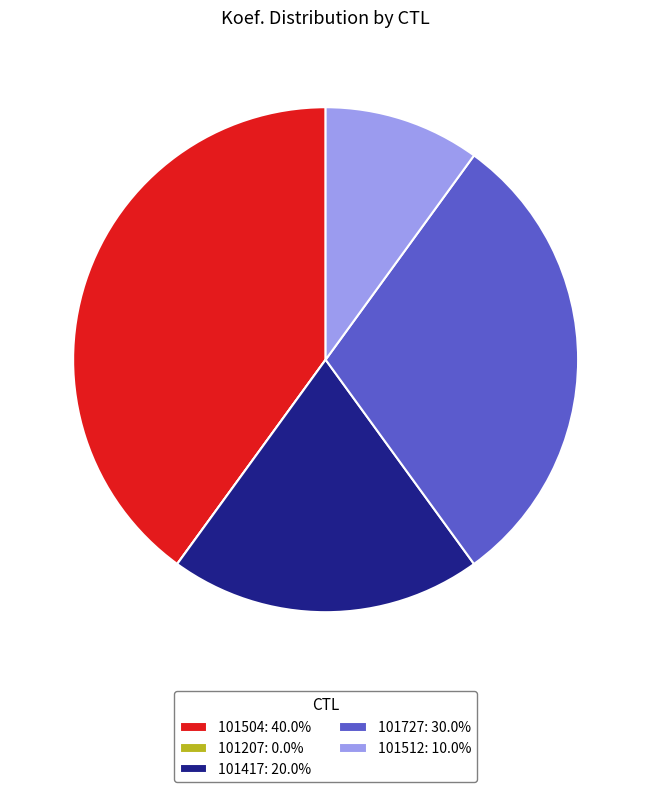

Does 101512: 10.0% represent more than half of the total?

No